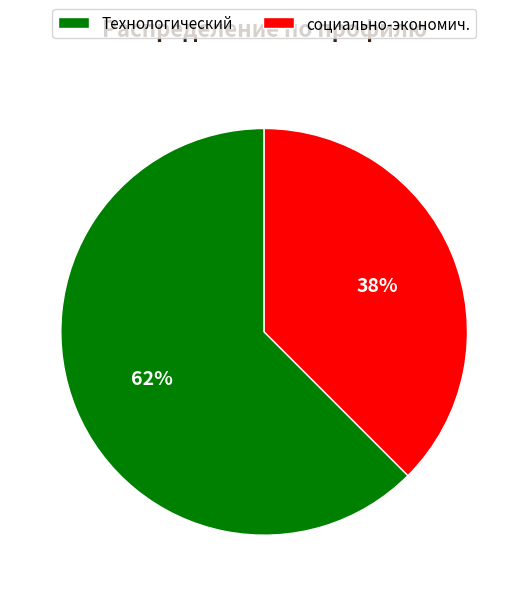

To the nearest percent, what is the combined percentage of Технологический and социально-экономич.?

100%